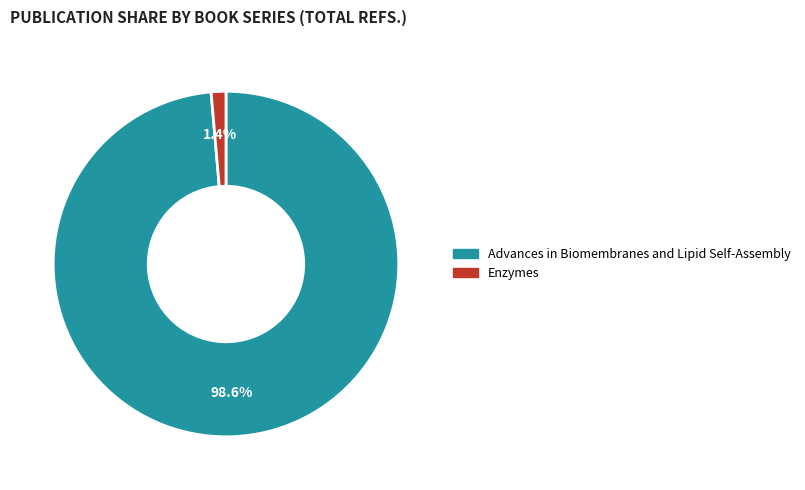

To the nearest percent, what is the average slice percentage?

50%